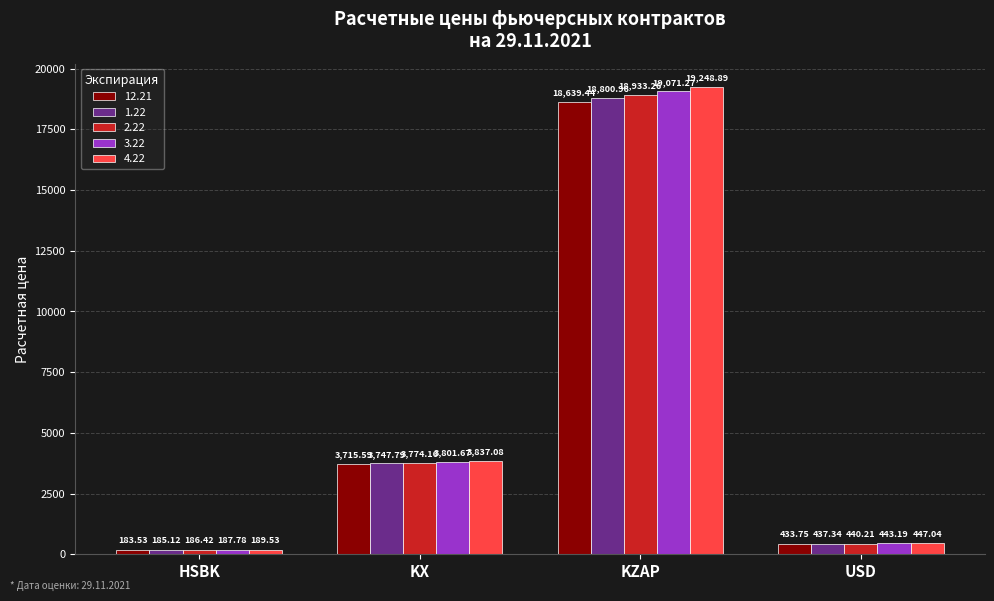

How many distinct data groups are displayed?

5